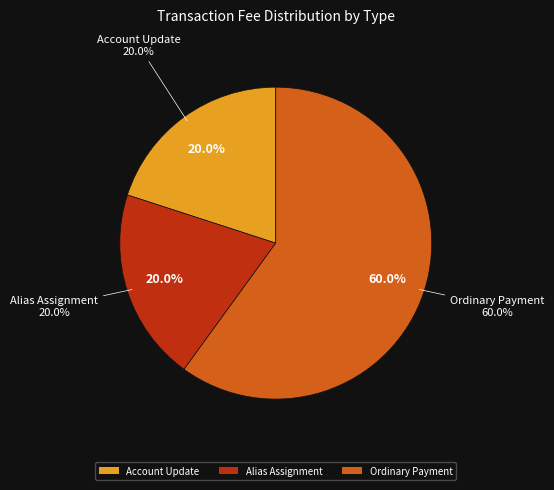

Which has a higher value, Account Update or Alias Assignment?

Account Update